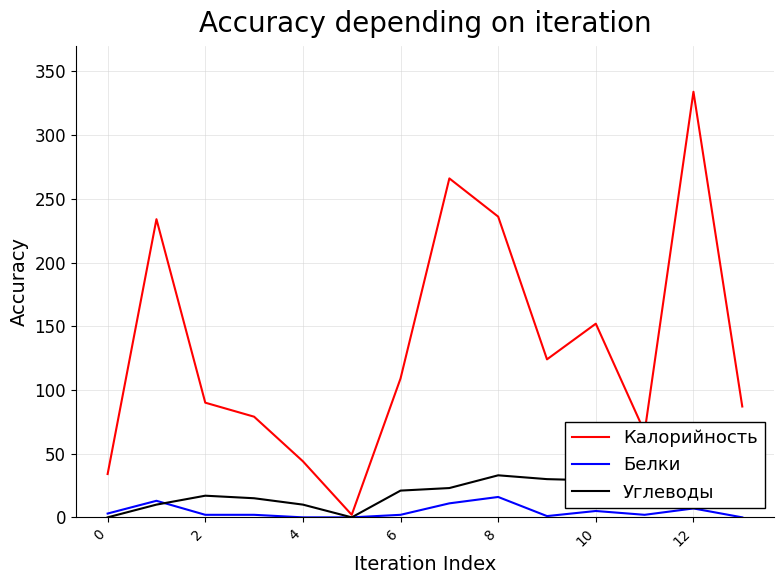

How many values in the Калорийность series are below 109?

7